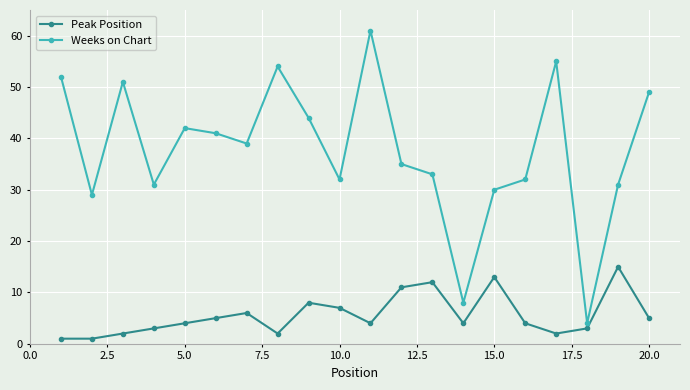

What is the value of the Peak Position point at the 18th from the left?

3